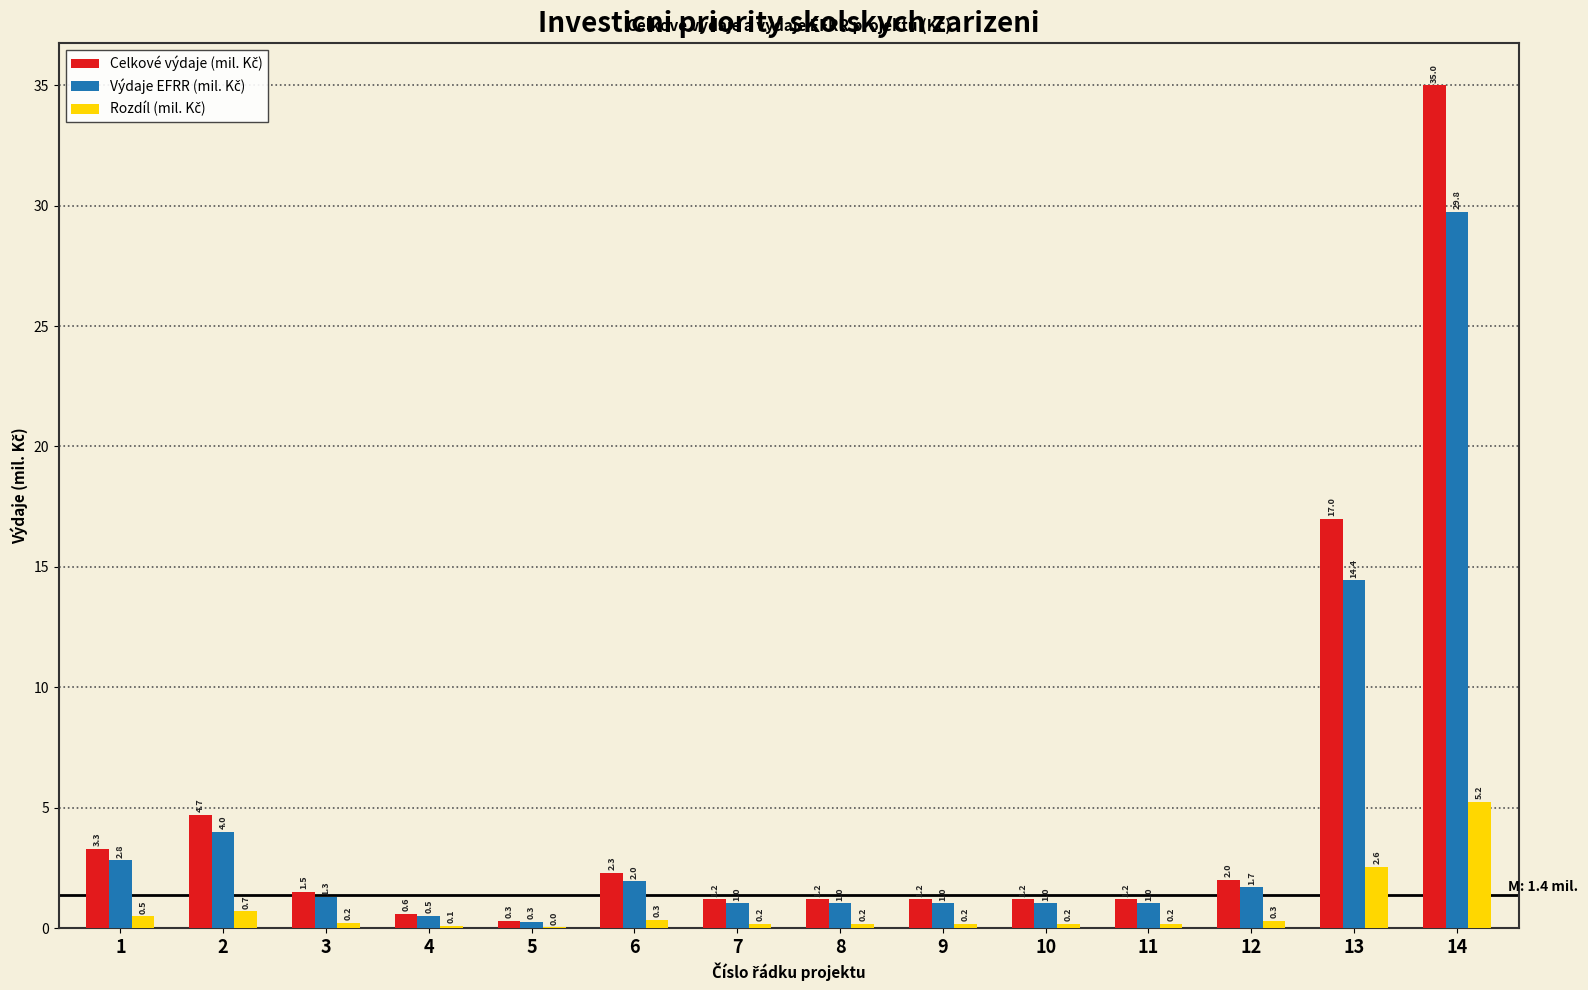

What is the greatest value displayed?

35.0